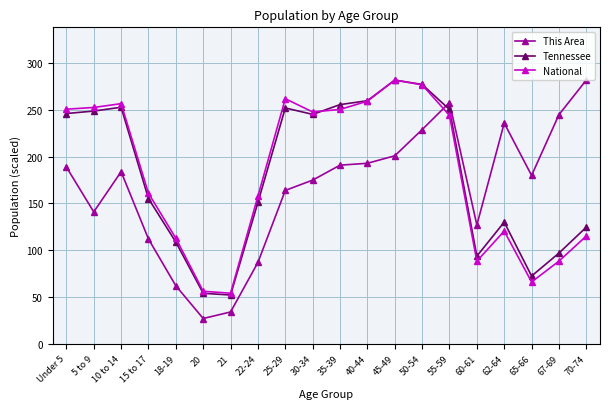

At which label does National first exceed 244?

Under 5